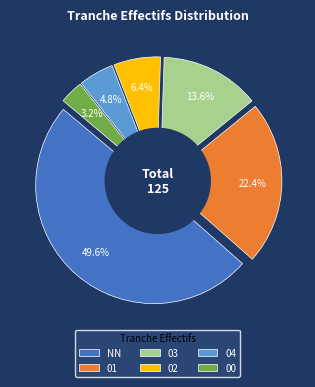

Does 03 represent more than half of the total?

No